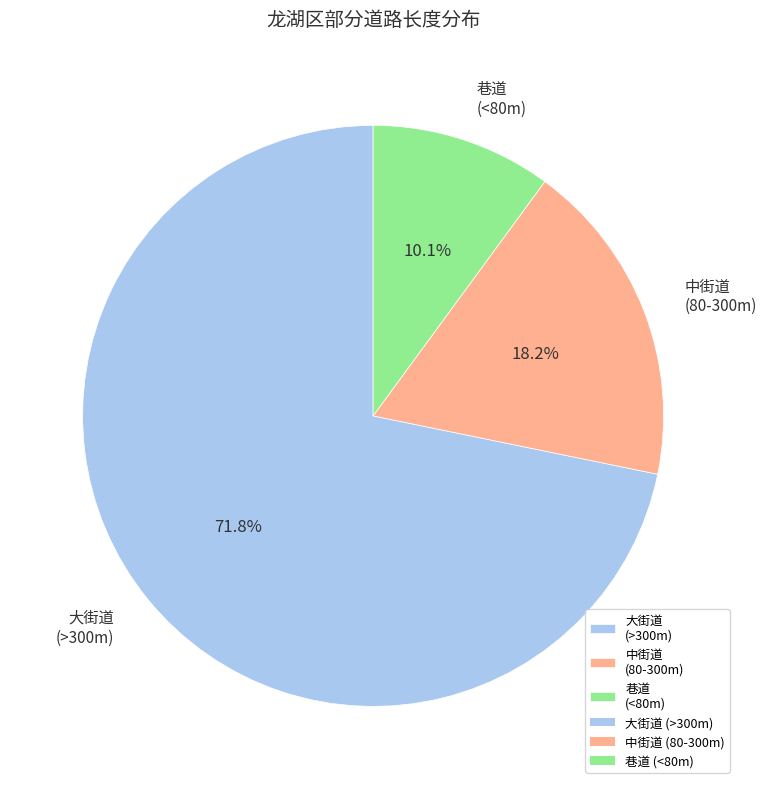

Which category has the biggest portion of the pie?

大街道 (>300m)